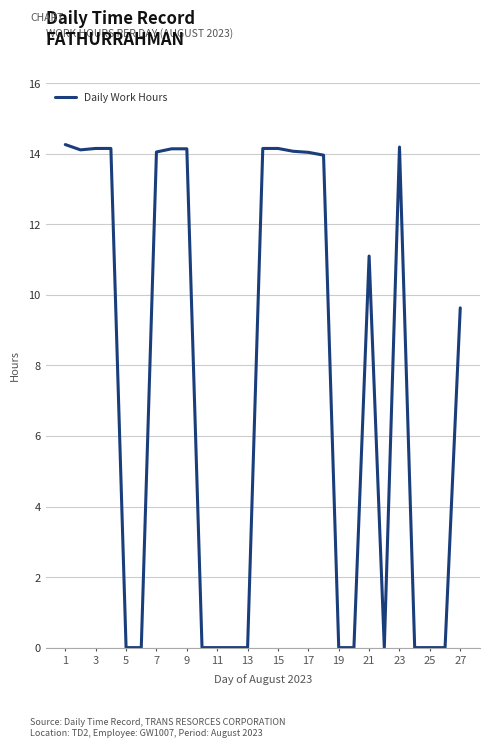

What is the greatest value displayed?

14.3